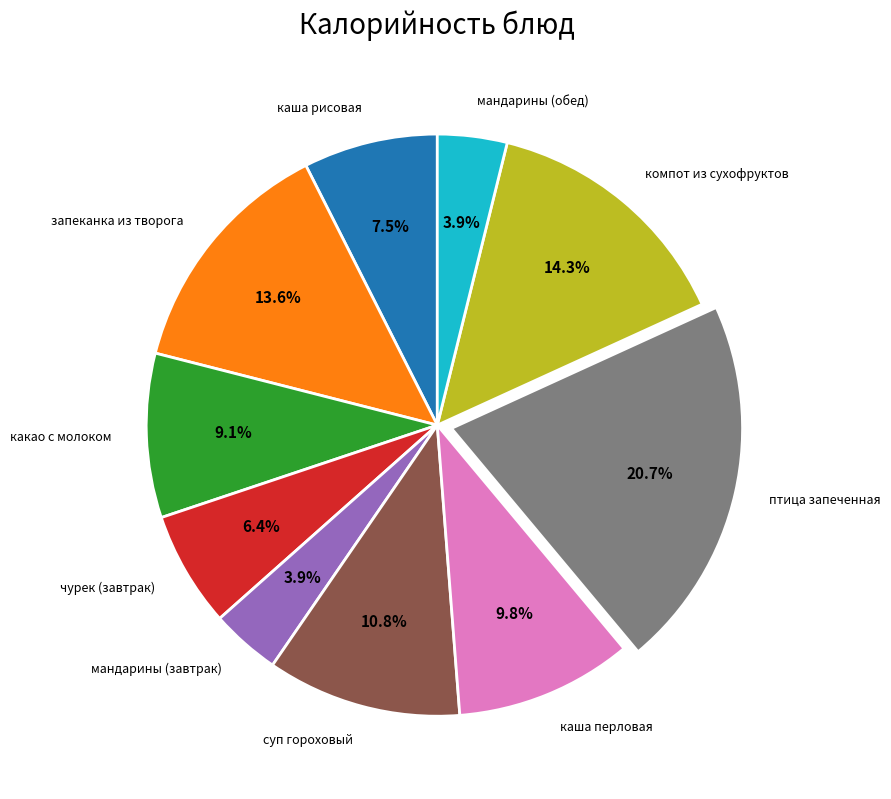

Approximately how many times larger is the value at птица запеченная compared to суп гороховый?

1.9